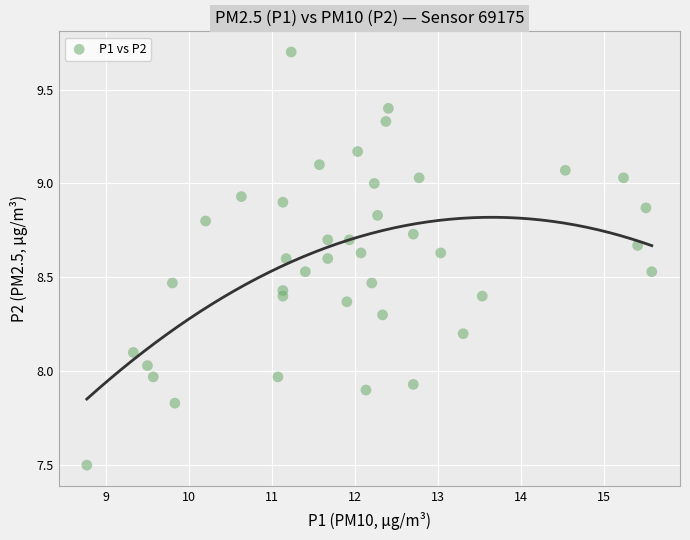

What is the range of X values (max minus min)?

6.8